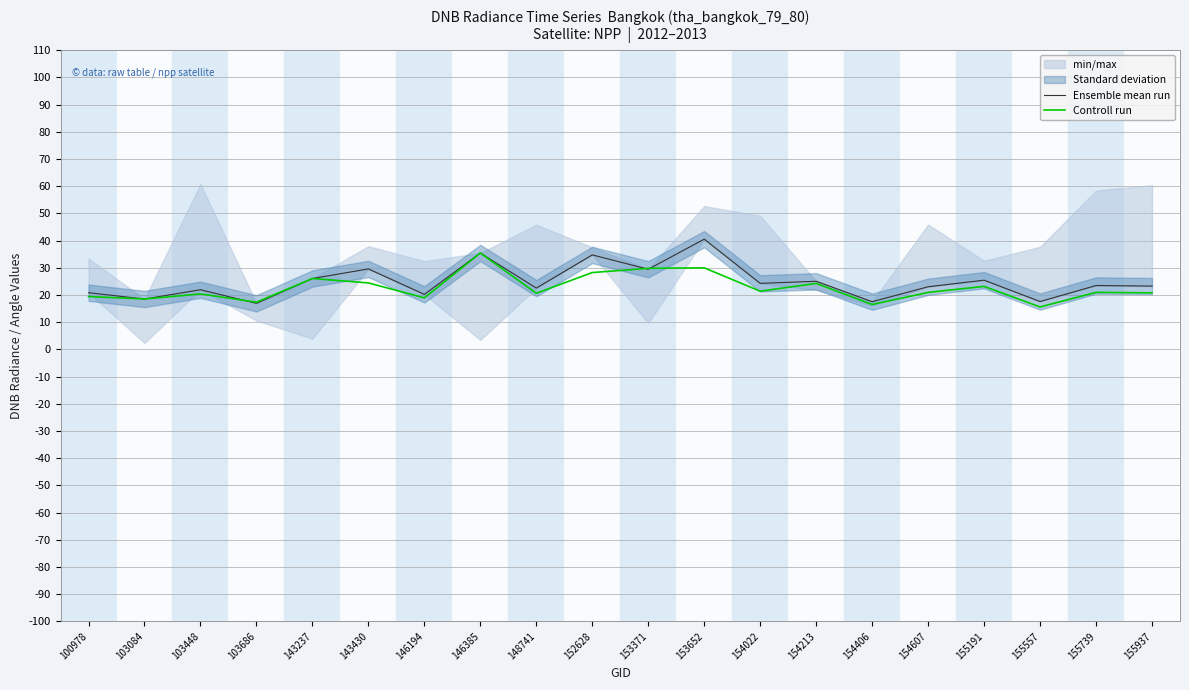

Rank the series at 152628 from highest to lowest value.

Ensemble mean run, Controll run